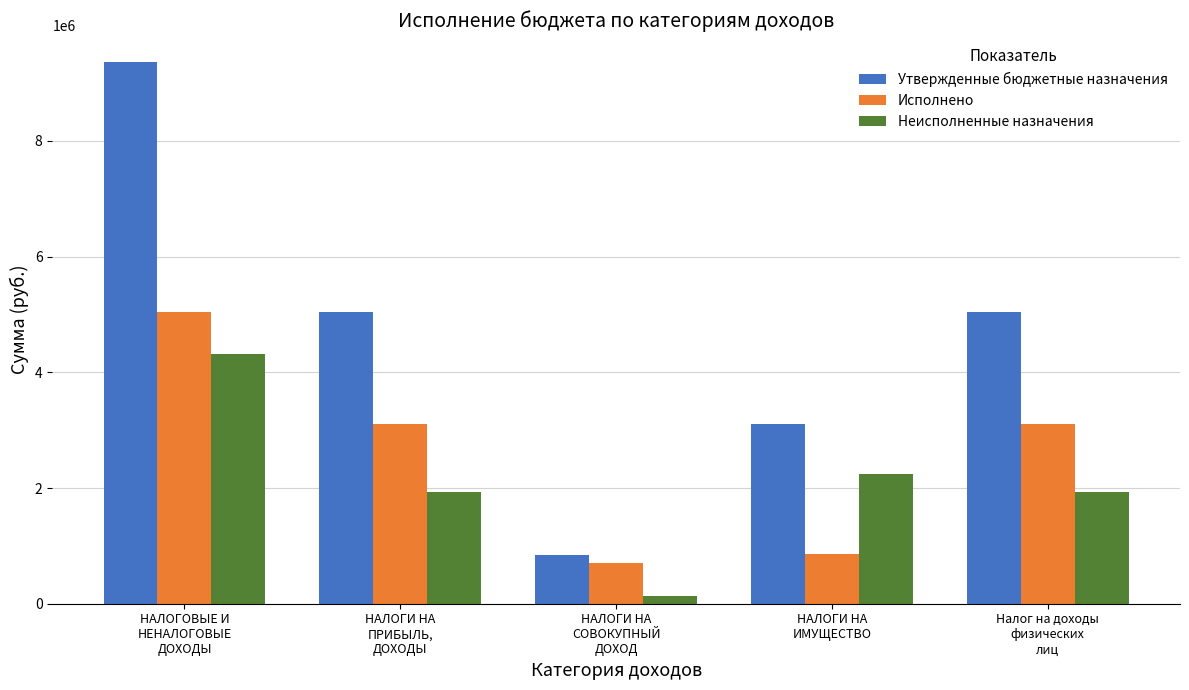

What is the label of the 3rd bar from the left?

НАЛОГИ НА
СОВОКУПНЫЙ
ДОХОД